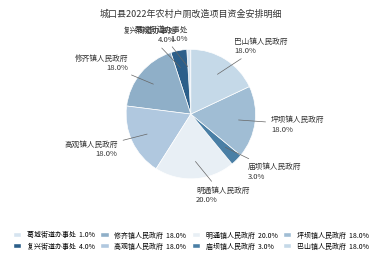

Rank the categories by value from lowest to highest.

葛城街道办事处, 庙坝镇人民政府, 复兴街道办事处, 修齐镇人民政府, 高观镇人民政府, 坪坝镇人民政府, 巴山镇人民政府, 明通镇人民政府